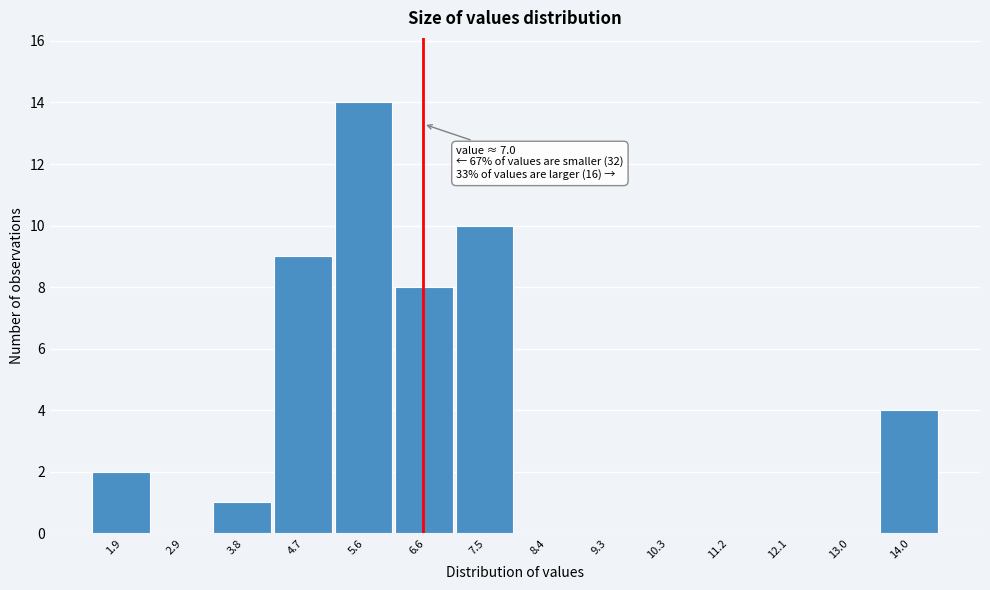

Reading left to right, what are all the values shown in this chart?

1.9=2	2.9=0	3.8=1	4.7=9	5.6=14	6.6=8	7.5=10	8.4=0	9.3=0	10.3=0	11.2=0	12.1=0	13.0=0	14.0=4